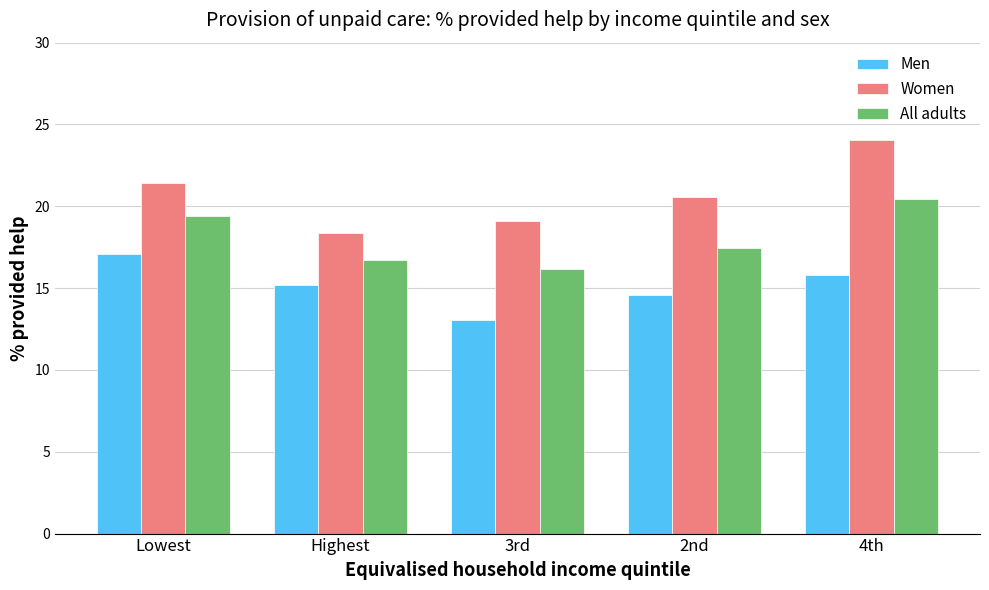

What position from the right is 3rd?

3